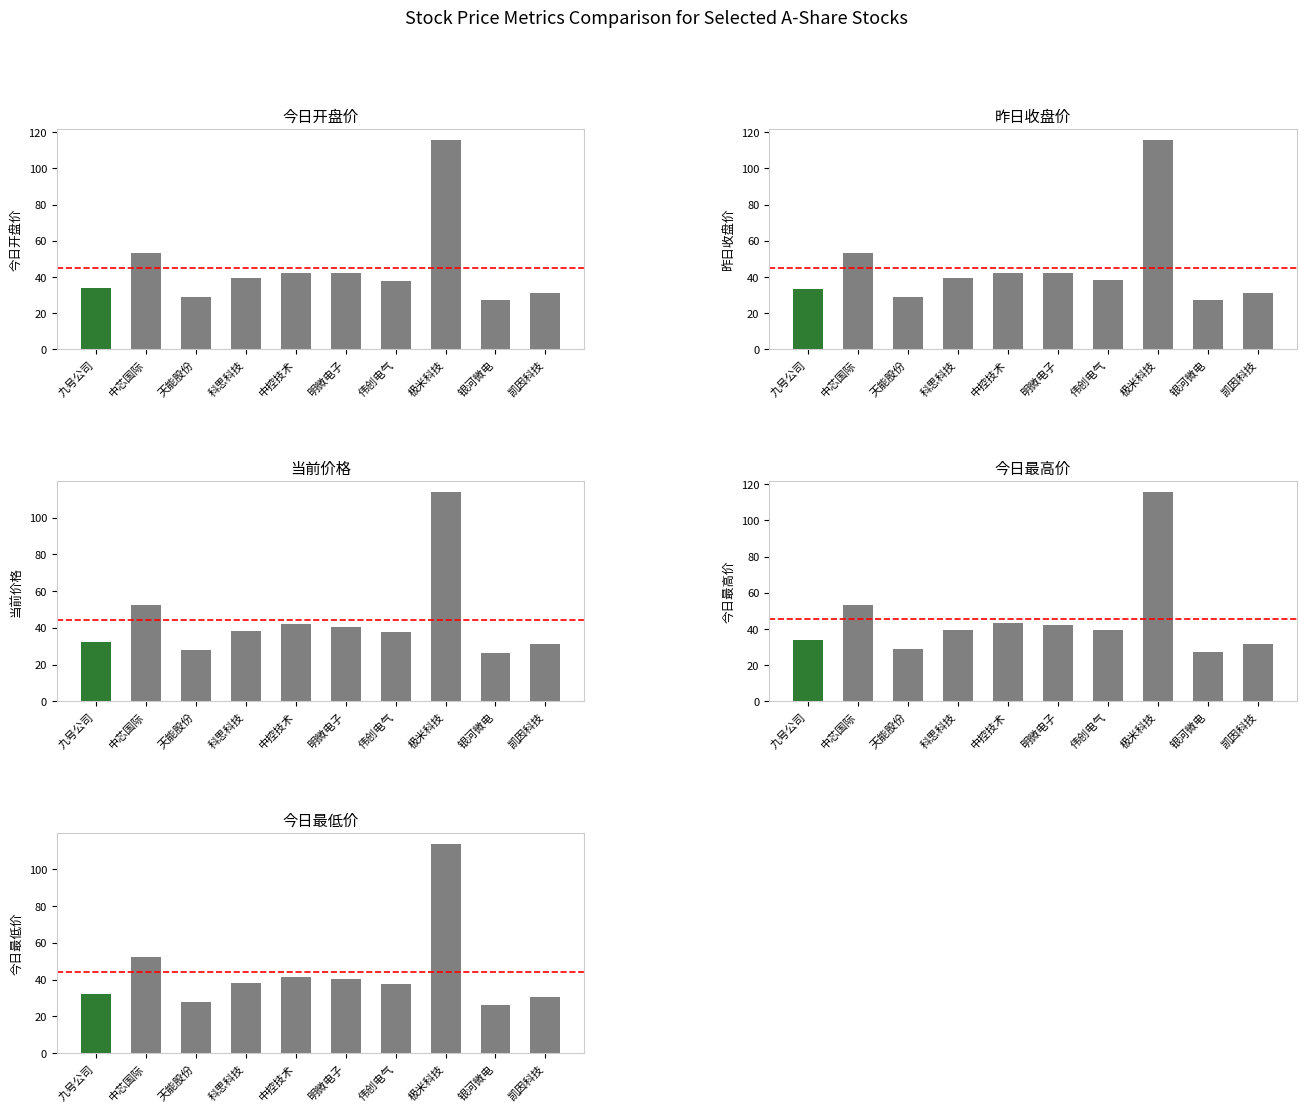

What are all the series names shown in the legend?

今日开盘价, 昨日收盘价, 当前价格, 今日最高价, 今日最低价